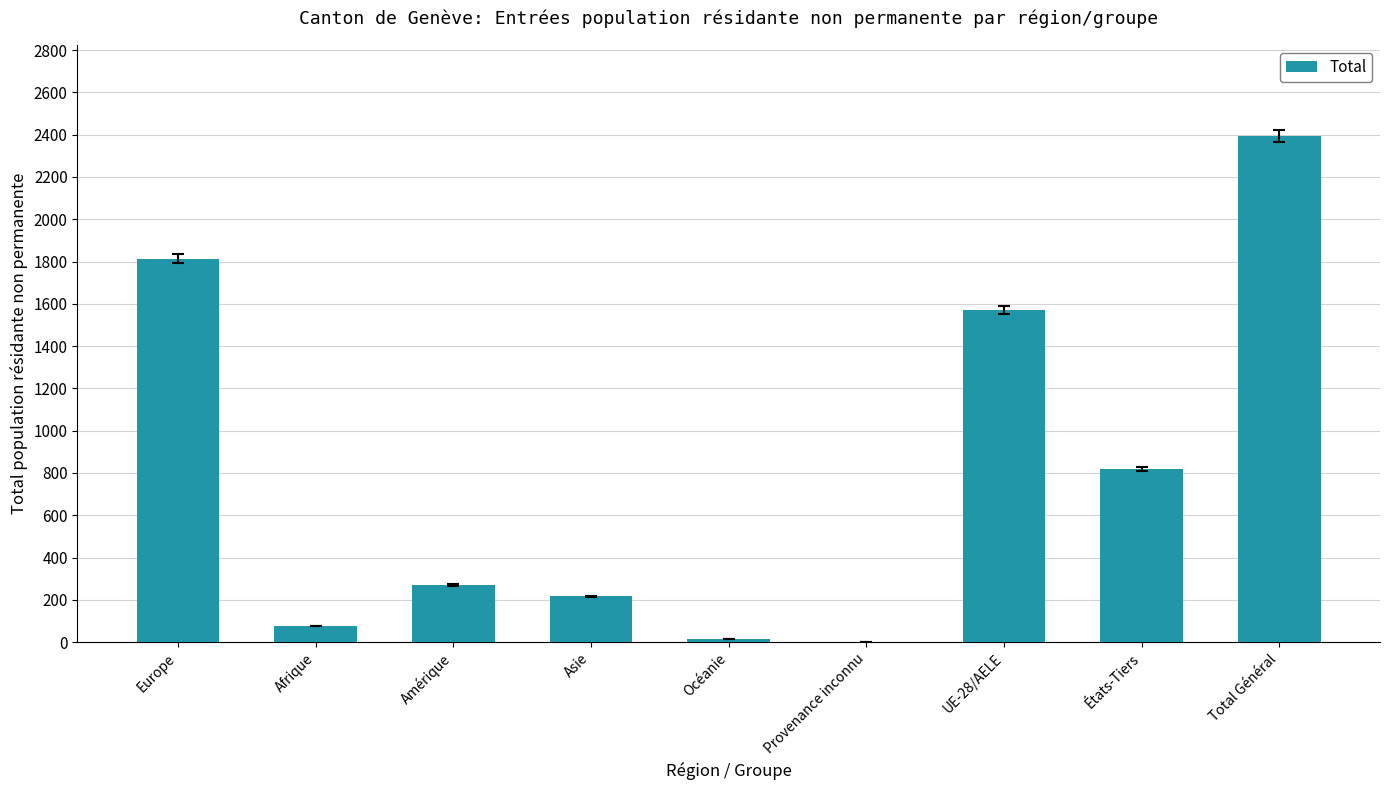

Does the chart contain stacked bars?

No